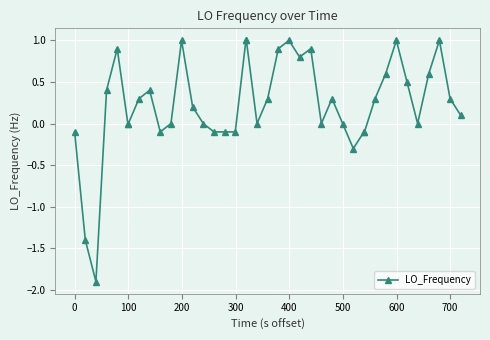

How many lines are shown in the chart?

1